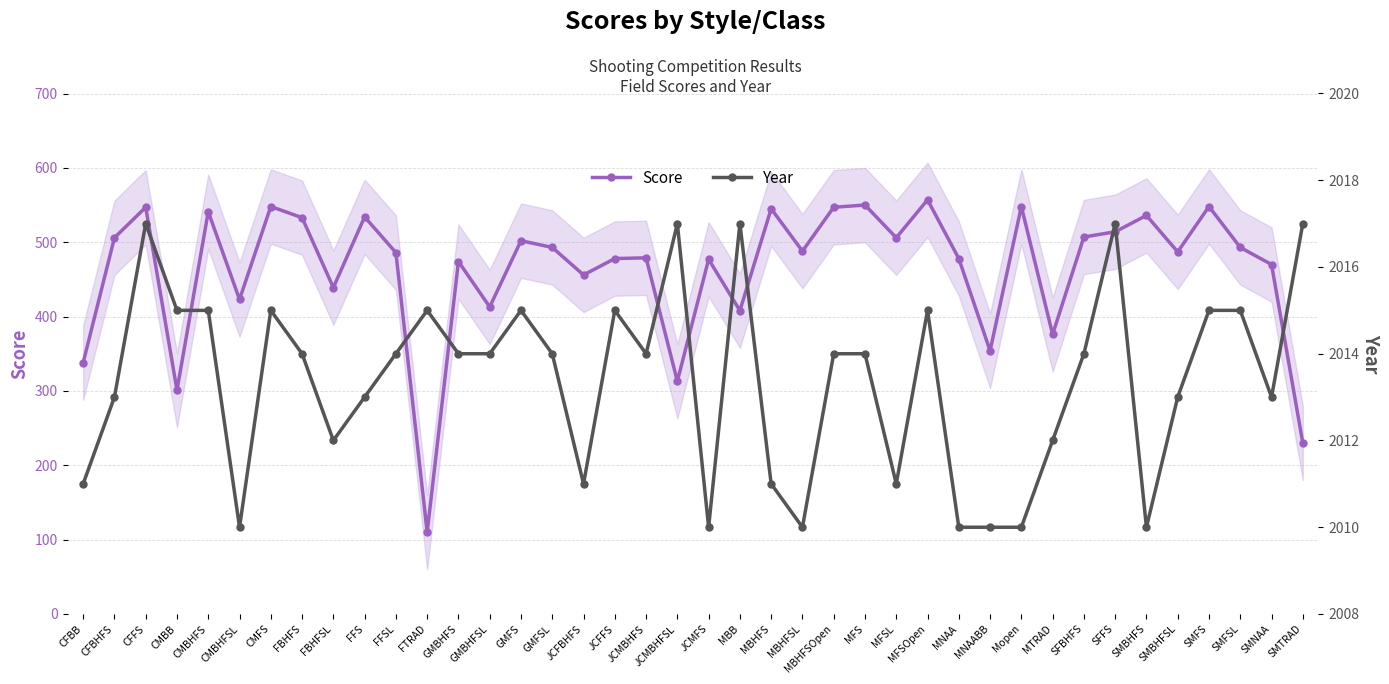

What is the smallest value displayed?

110